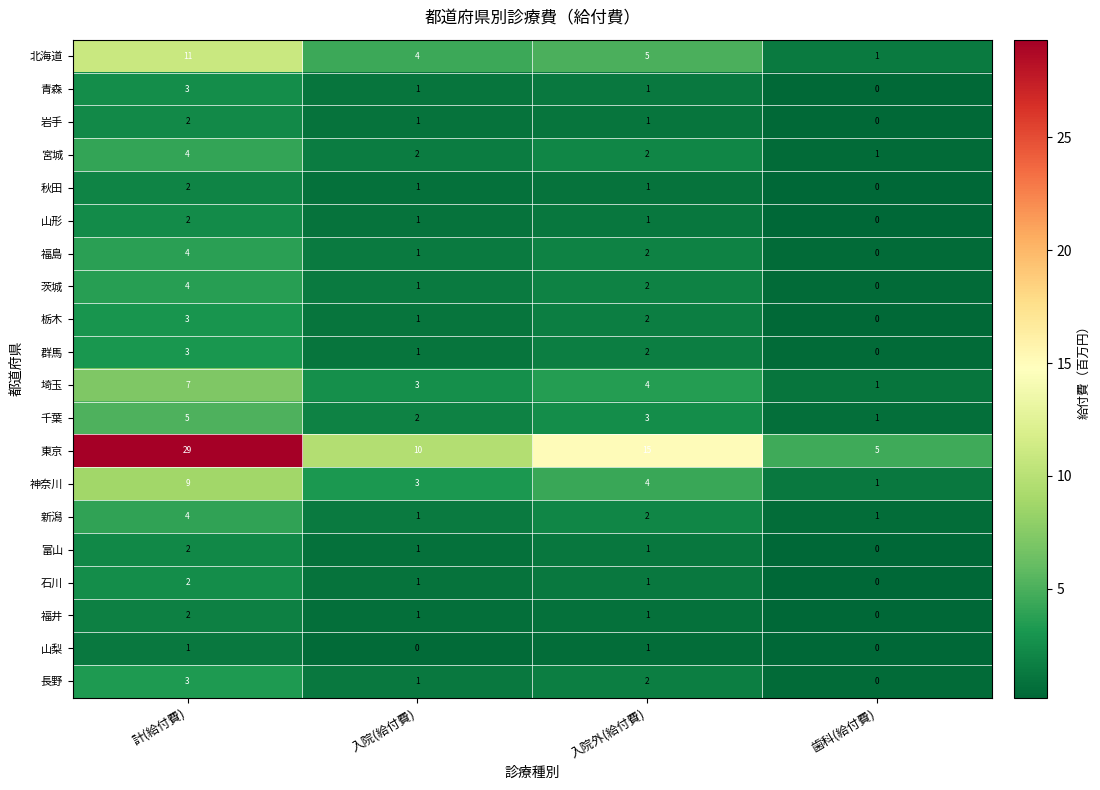

At how many categories does at least one series exceed 26?

1